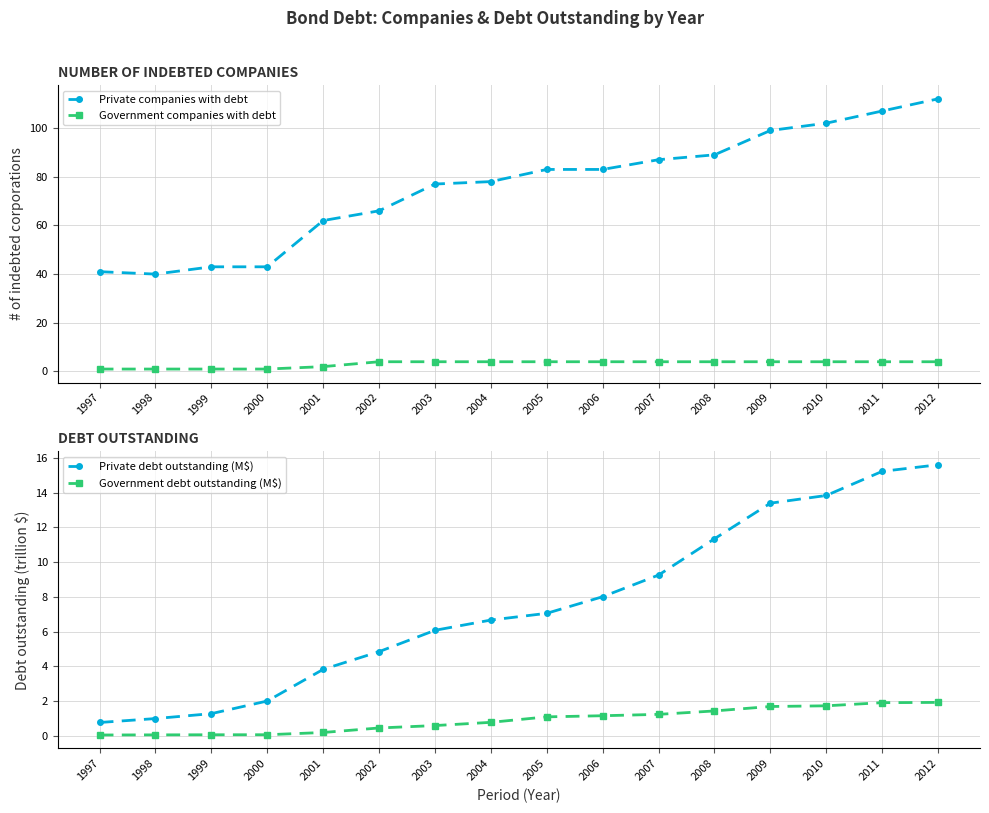

Does the chart display data point markers on the line(s)?

Yes